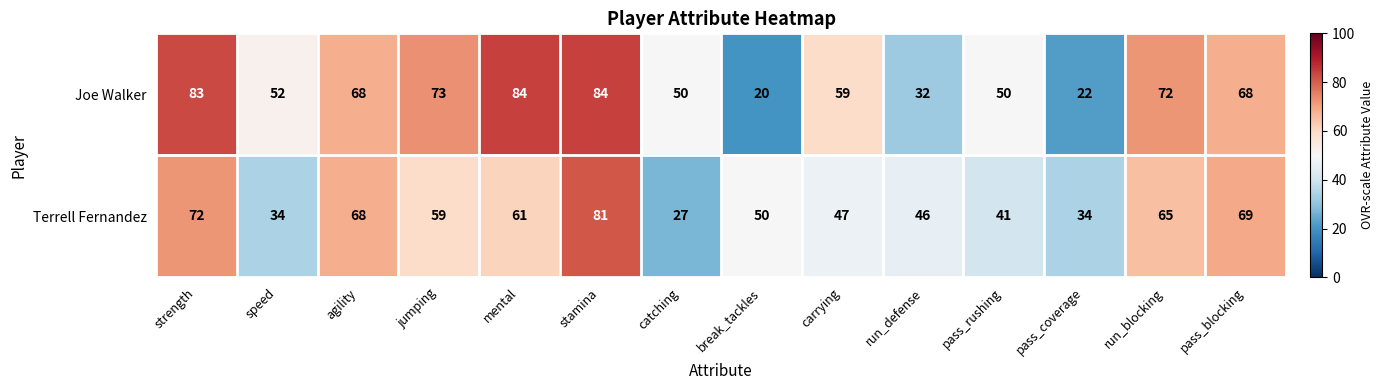

What is the minimum value for Terrell Fernandez?

27